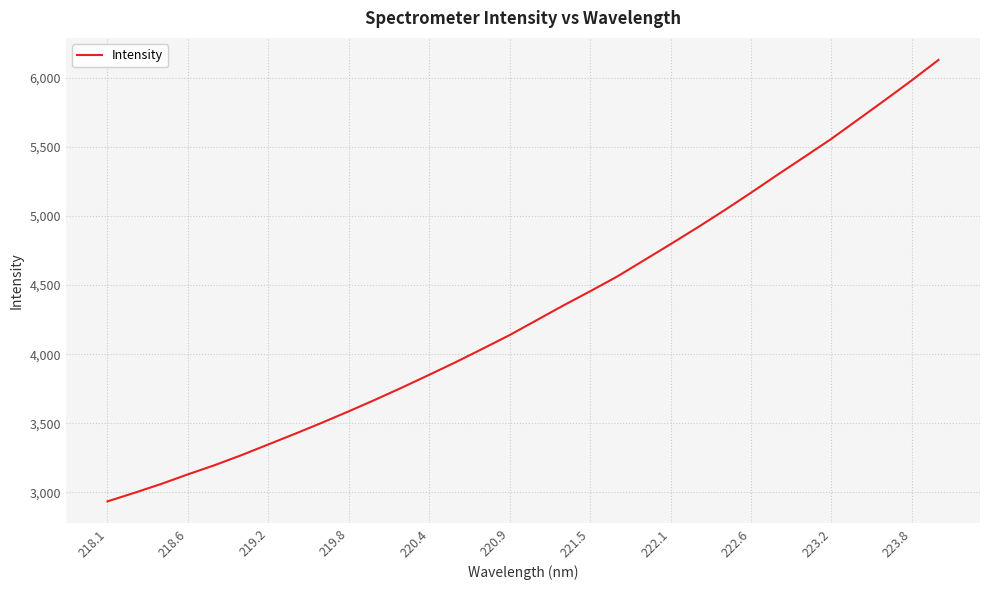

What is the smallest value displayed?

2935.7